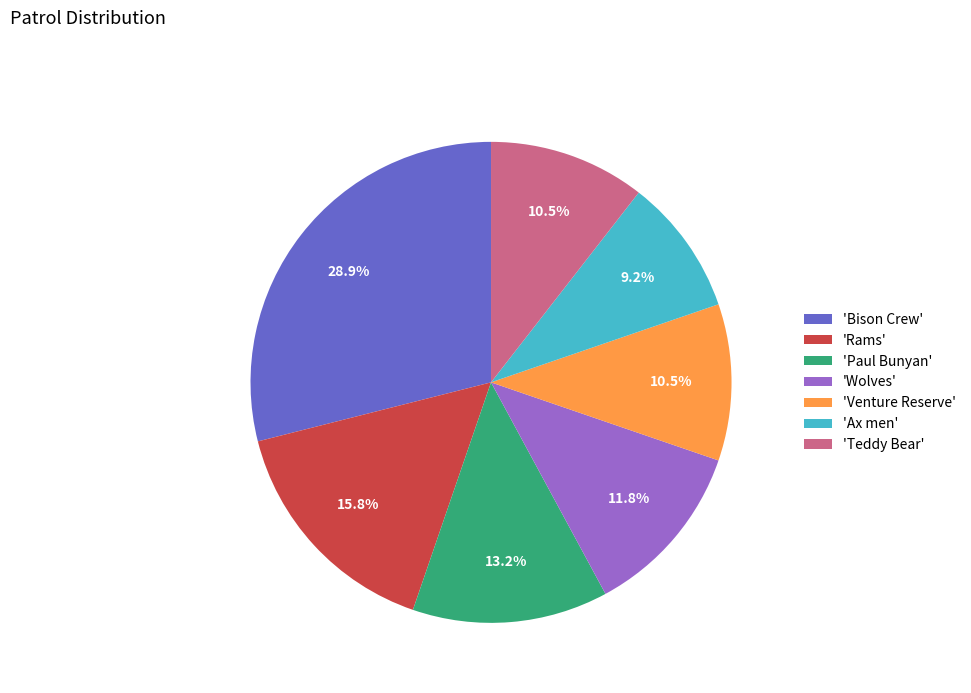

What is the ratio of the value at 'Wolves' to the value at 'Paul Bunyan'?

0.9